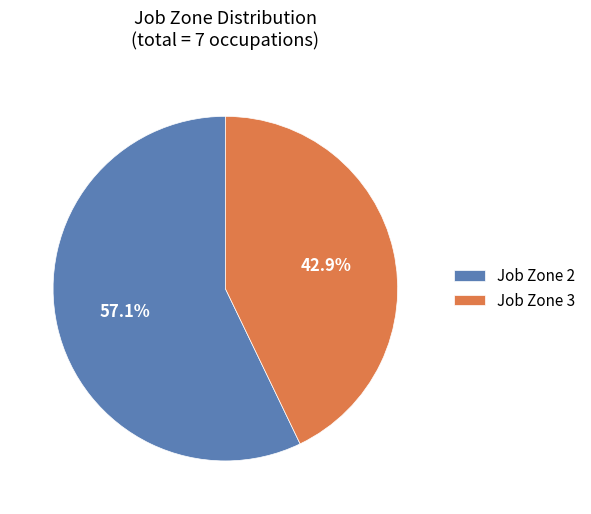

Which category has the biggest portion of the pie?

Job Zone 2